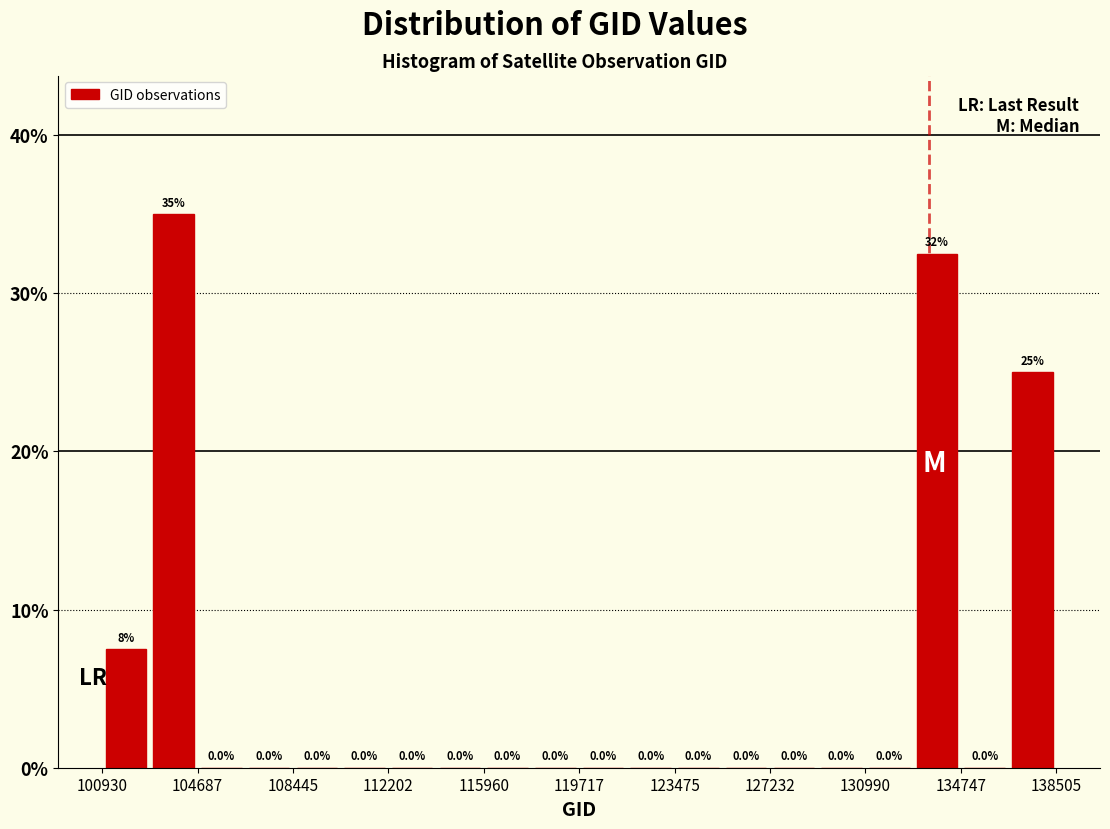

Read against the x-axis, roughly where is the centre of the tallest bar?

103500